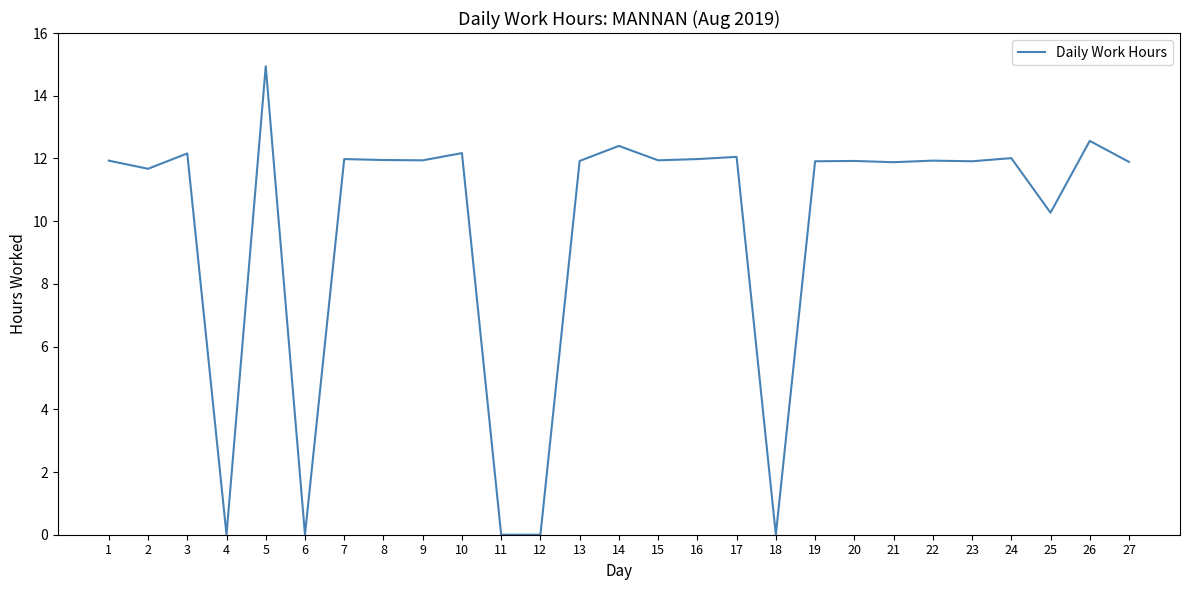

How many distinct data groups are displayed?

1